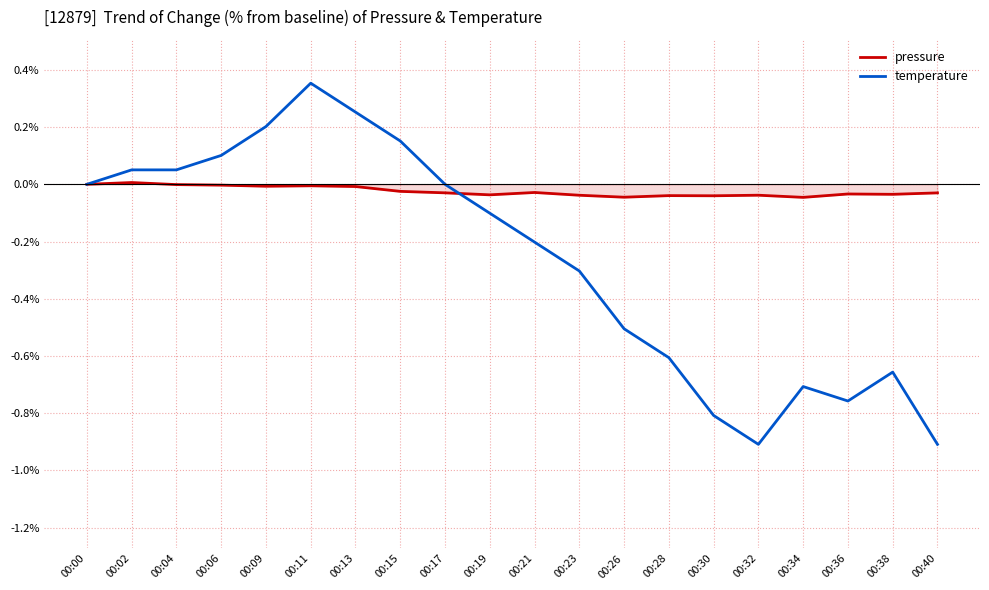

Is it true that pressure equals -0.0 at 00:34?

True